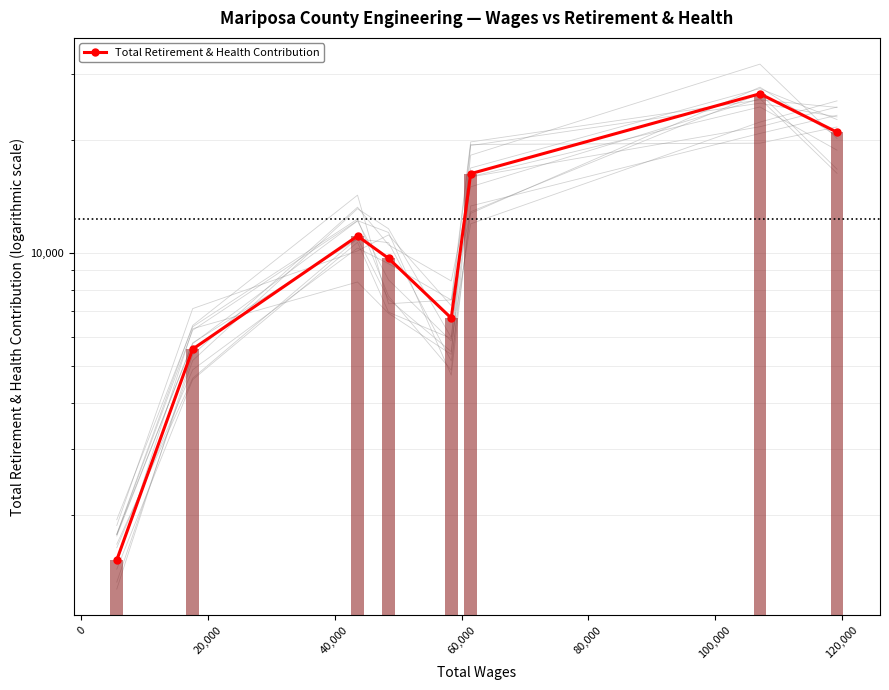

What is the minimum value shown in the chart?

1521